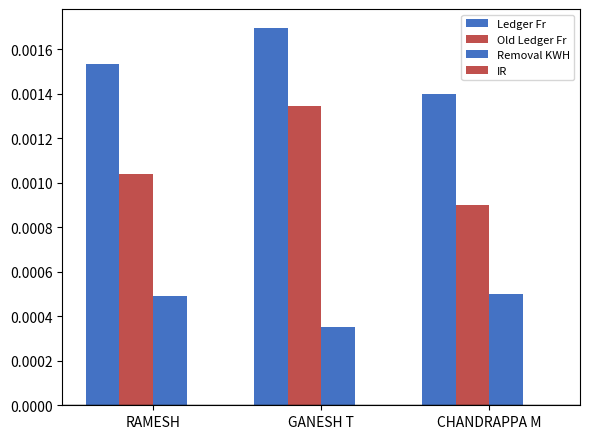

How many bars are there in total?

9